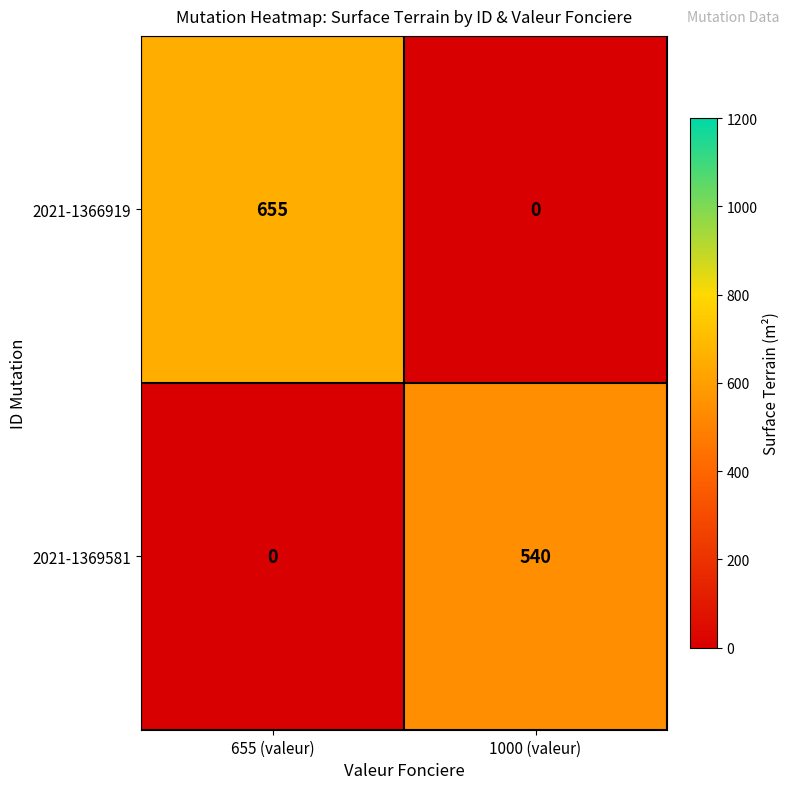

Reading left to right, what are all the values shown in this chart?

2021-1366919: 655 (valeur)=655	1000 (valeur)=0
2021-1369581: 655 (valeur)=0	1000 (valeur)=540